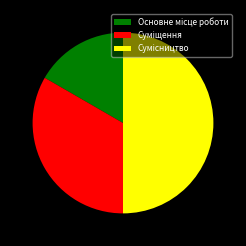

Do Сумісництво and Суміщення together represent more than half of the pie?

Yes